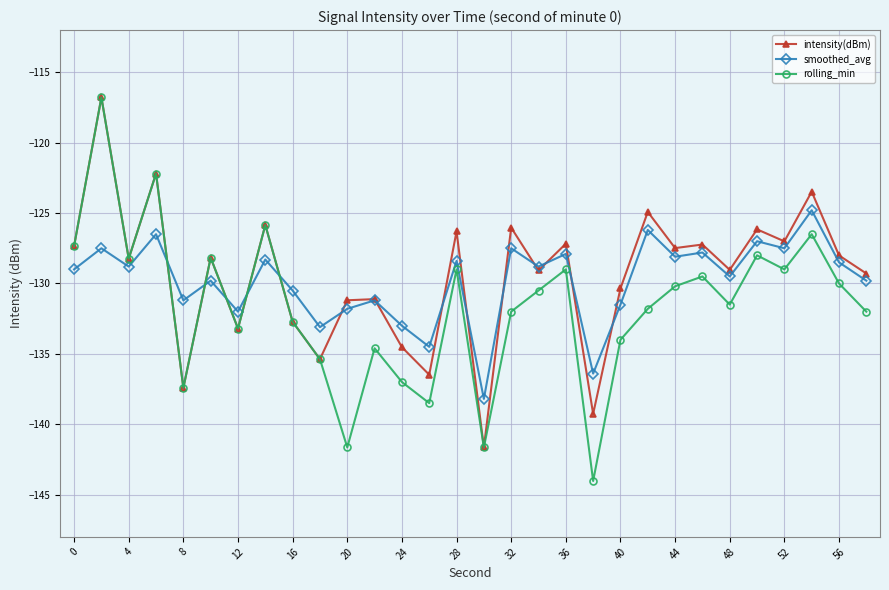

What is the minimum value for smoothed_avg?

-138.2